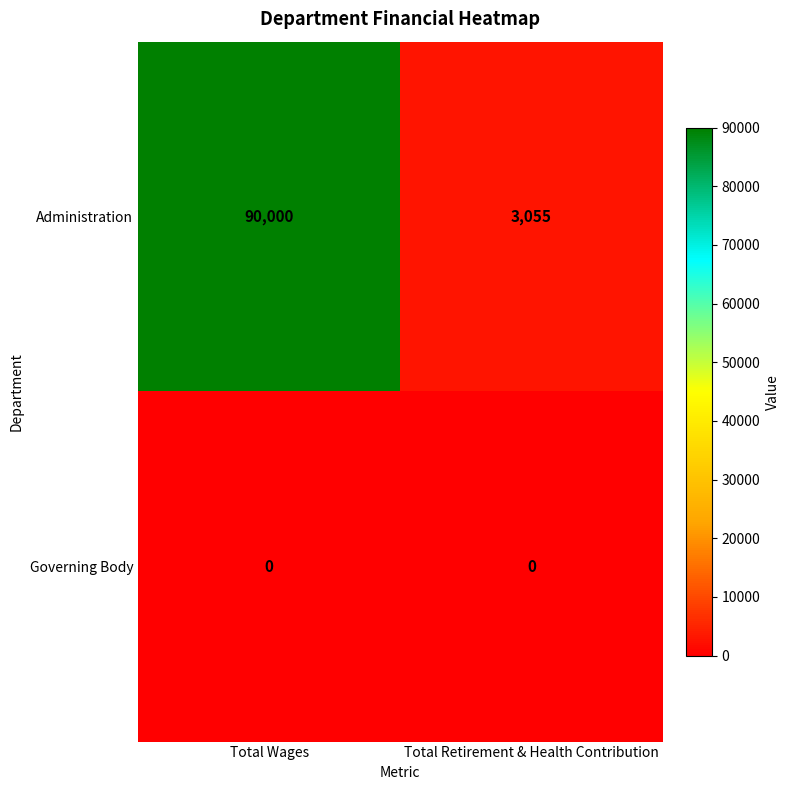

What is the difference between the highest and lowest values at Total Wages?

90000